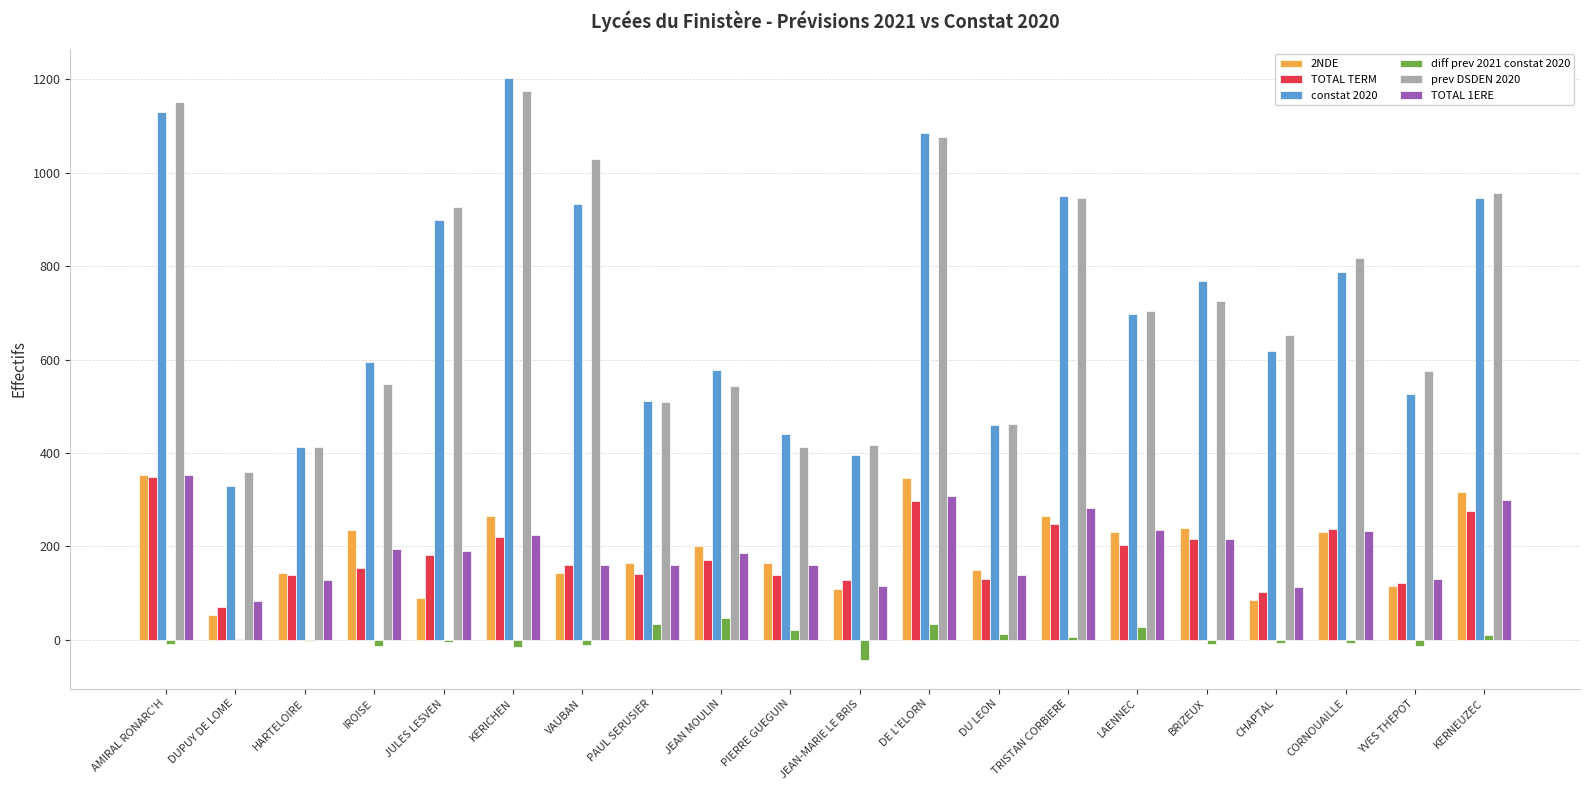

What is the total value across all series at DUPUY DE LOME?

897